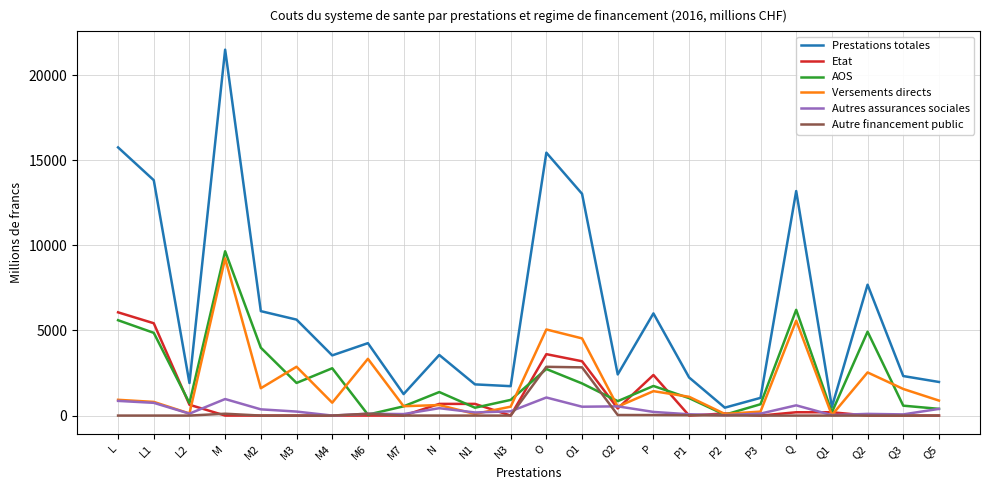

True or false: Prestations totales has a value of 3442.9 at O2.

False